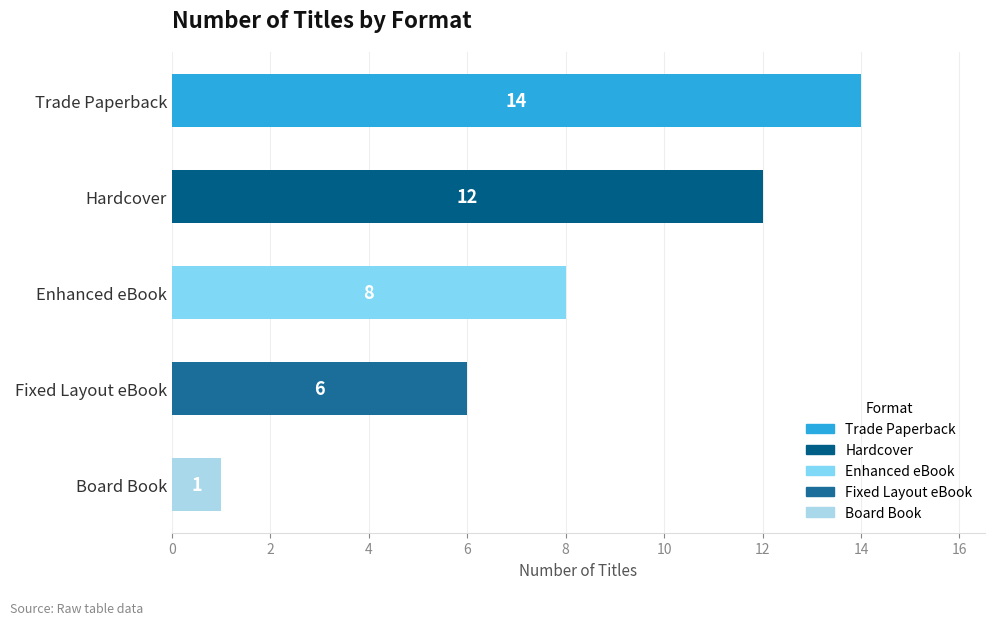

What is the difference between the maximum and minimum values?

13